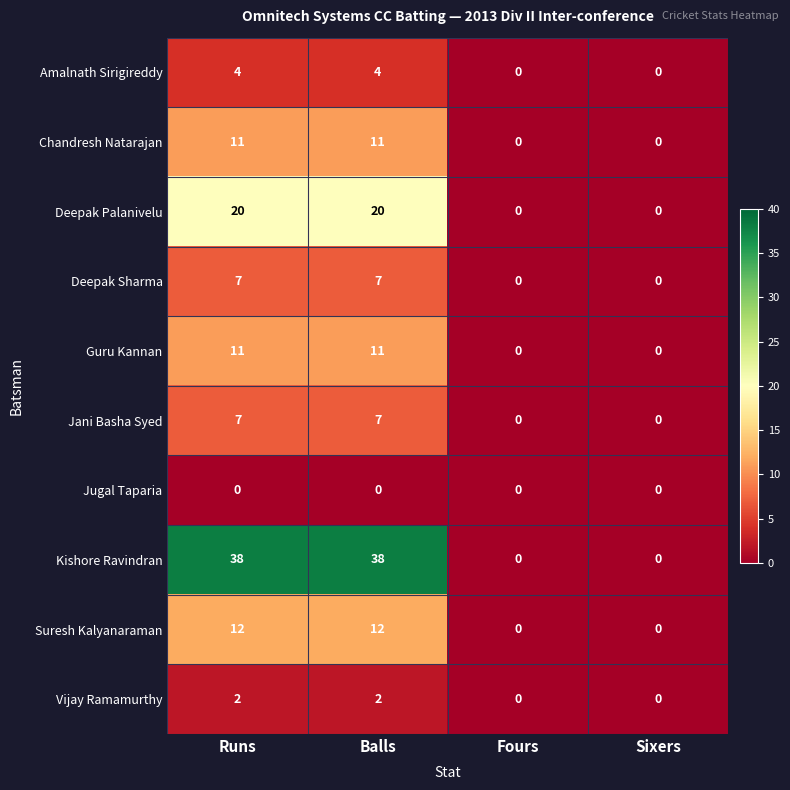

What is the maximum value for Suresh Kalyanaraman?

12